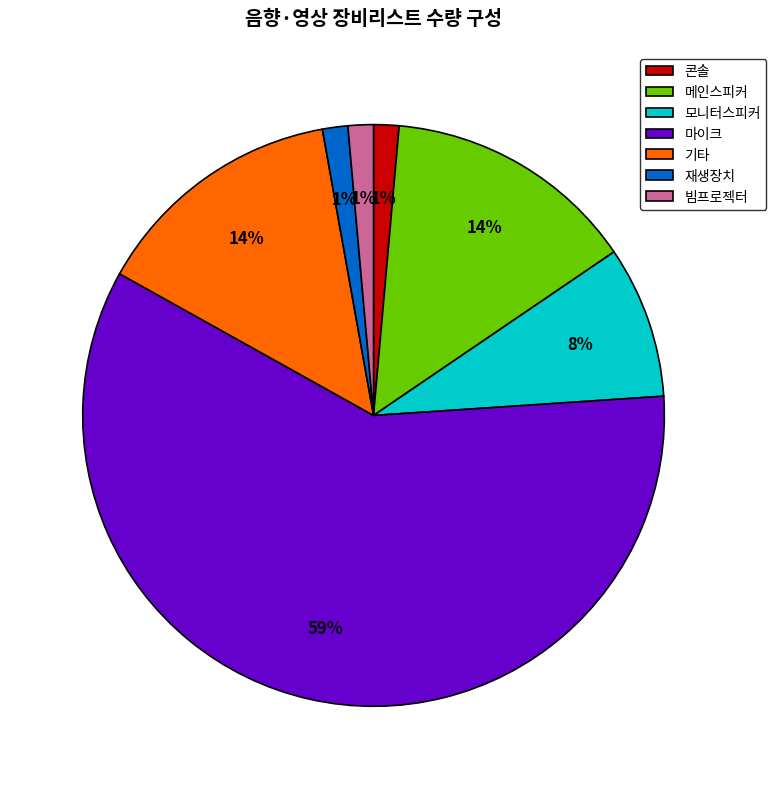

Is it true that 마이크 is 59% of the pie?

True